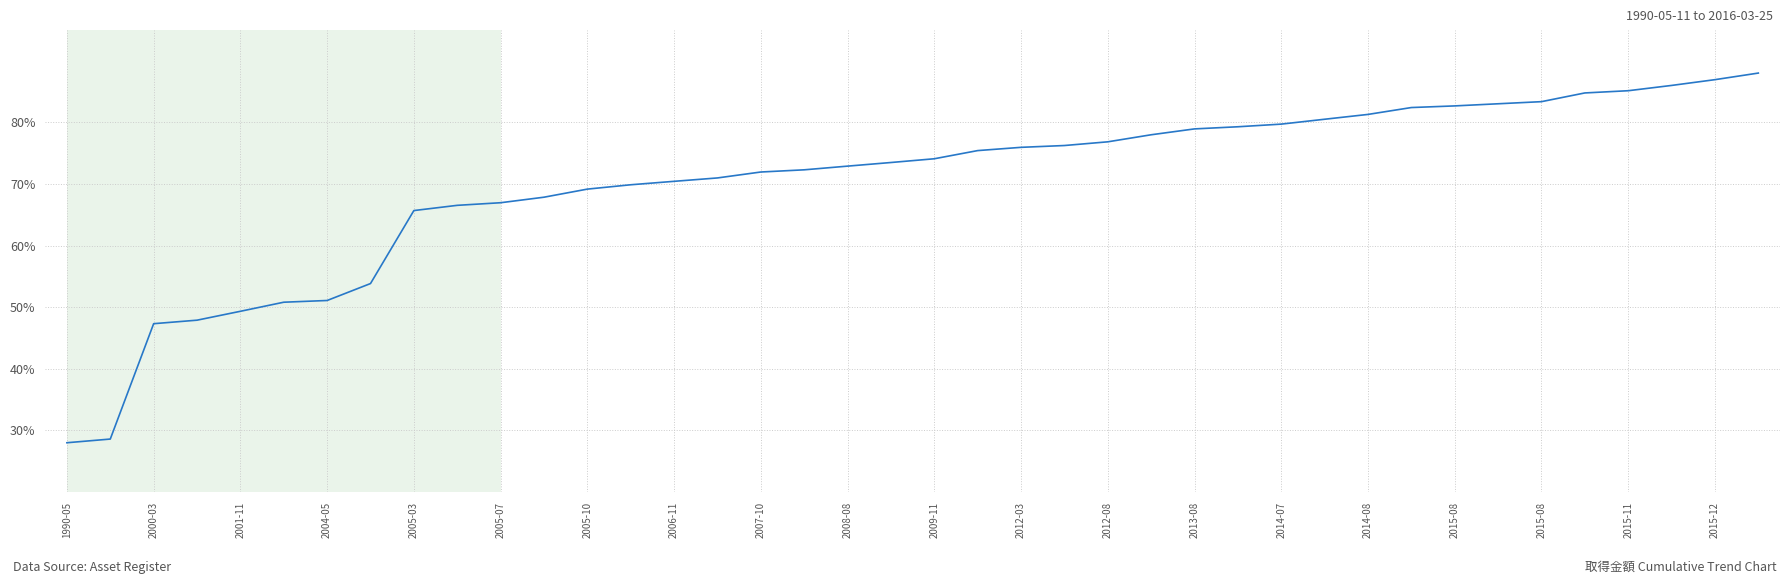

What is the minimum value shown in the chart?

28.0